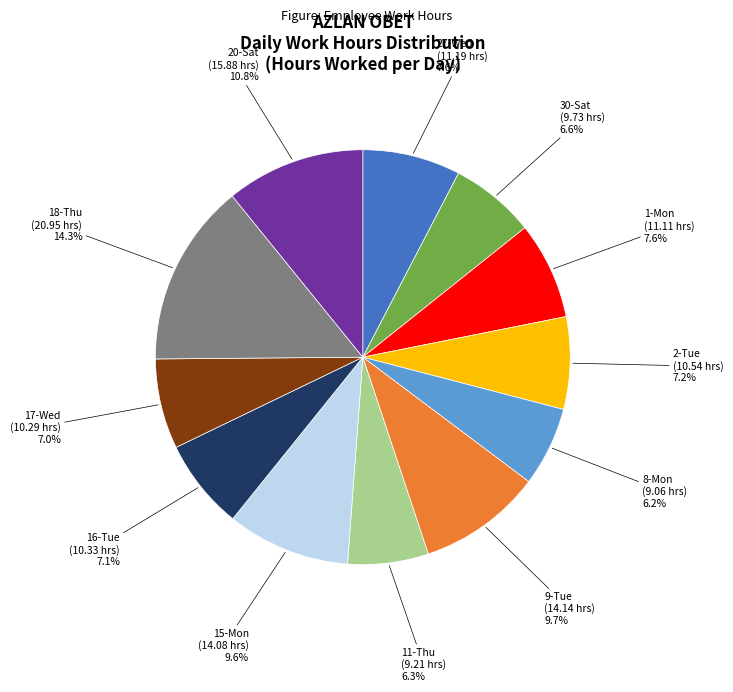

What percentage is the 20-Sat slice, to the nearest percent?

11%